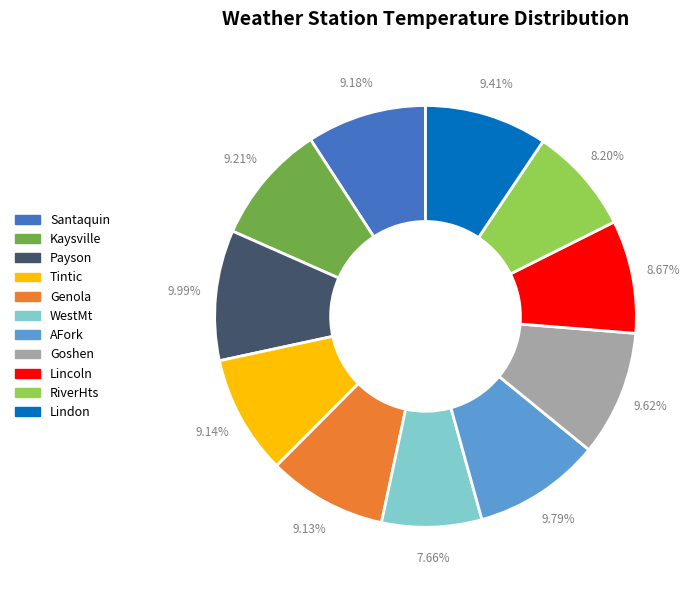

Combined, what portion of the pie is Goshen and Kaysville?

18.8%